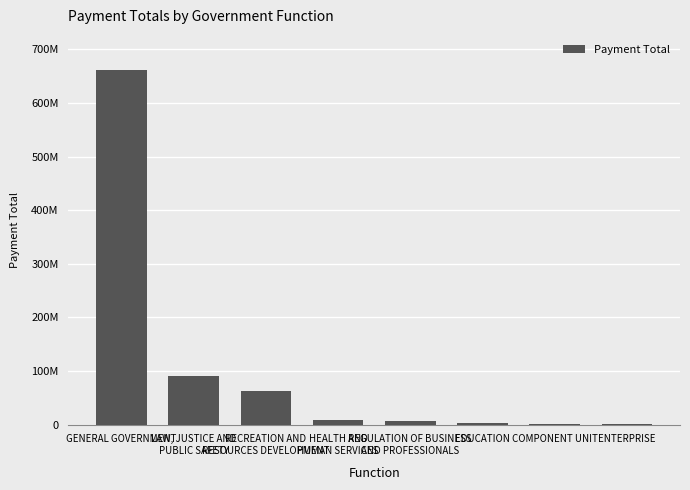

At which label is the value closest to 330551340?

LAW, JUSTICE AND
PUBLIC SAFETY